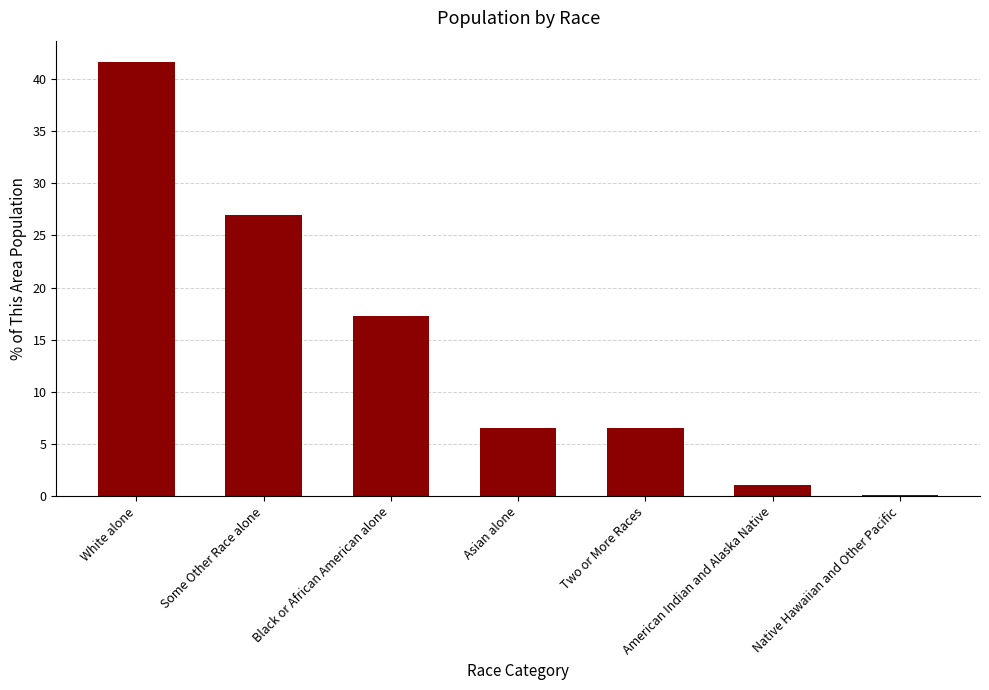

What is the maximum value shown in the chart?

41.6